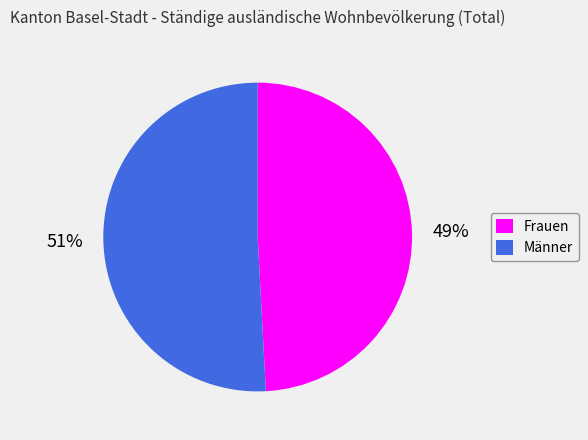

Which category accounts for the majority?

Männer